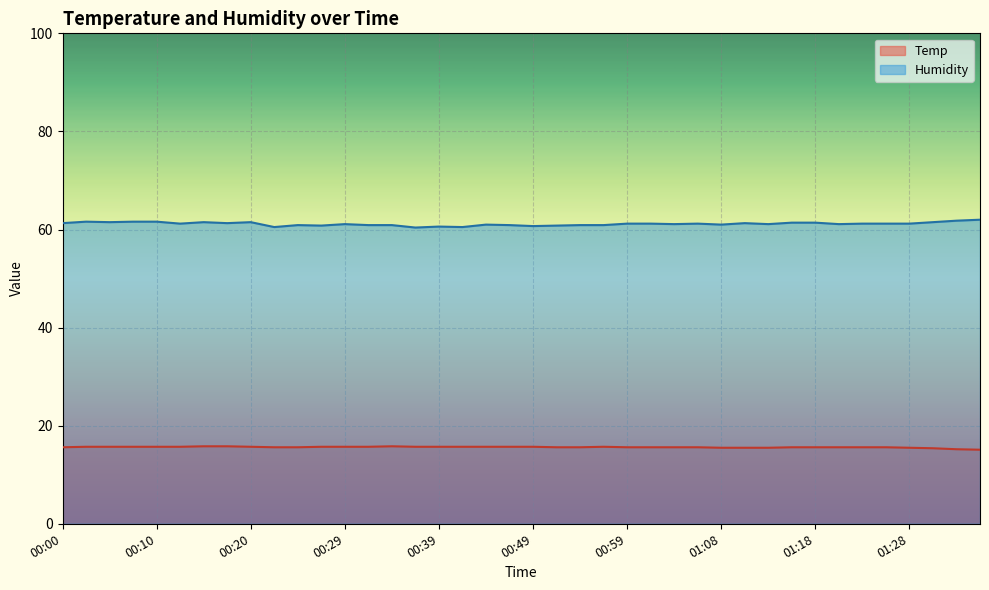

At how many categories does at least one series exceed 48?

40